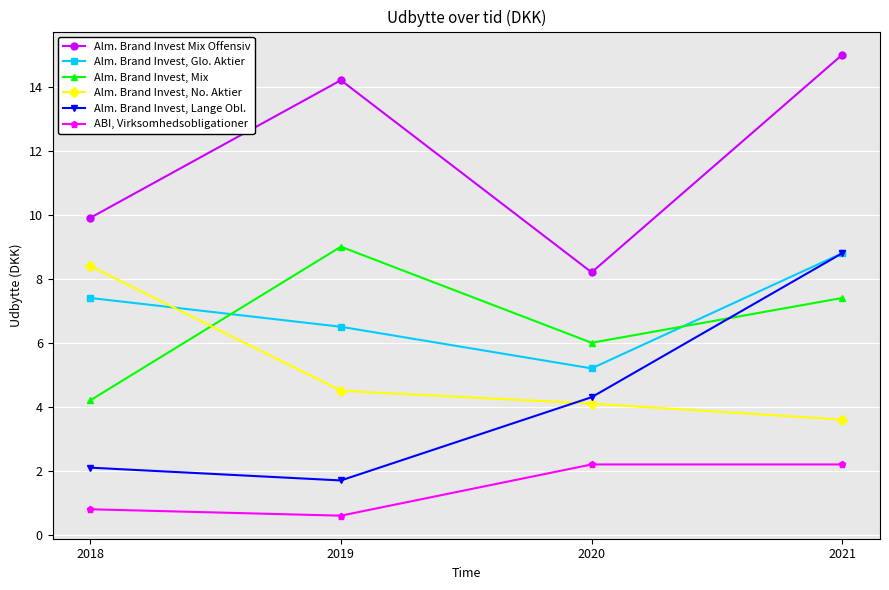

Reading left to right, extract all data points from this chart.

Alm. Brand Invest Mix Offensiv: 9.9	14.2	8.2	15.0
Alm. Brand Invest, Glo. Aktier: 7.4	6.5	5.2	8.8
Alm. Brand Invest, Mix: 4.2	9.0	6.0	7.4
Alm. Brand Invest, No. Aktier: 8.4	4.5	4.1	3.6
Alm. Brand Invest, Lange Obl.: 2.1	1.7	4.3	8.8
ABI, Virksomhedsobligationer: 0.8	0.6	2.2	2.2